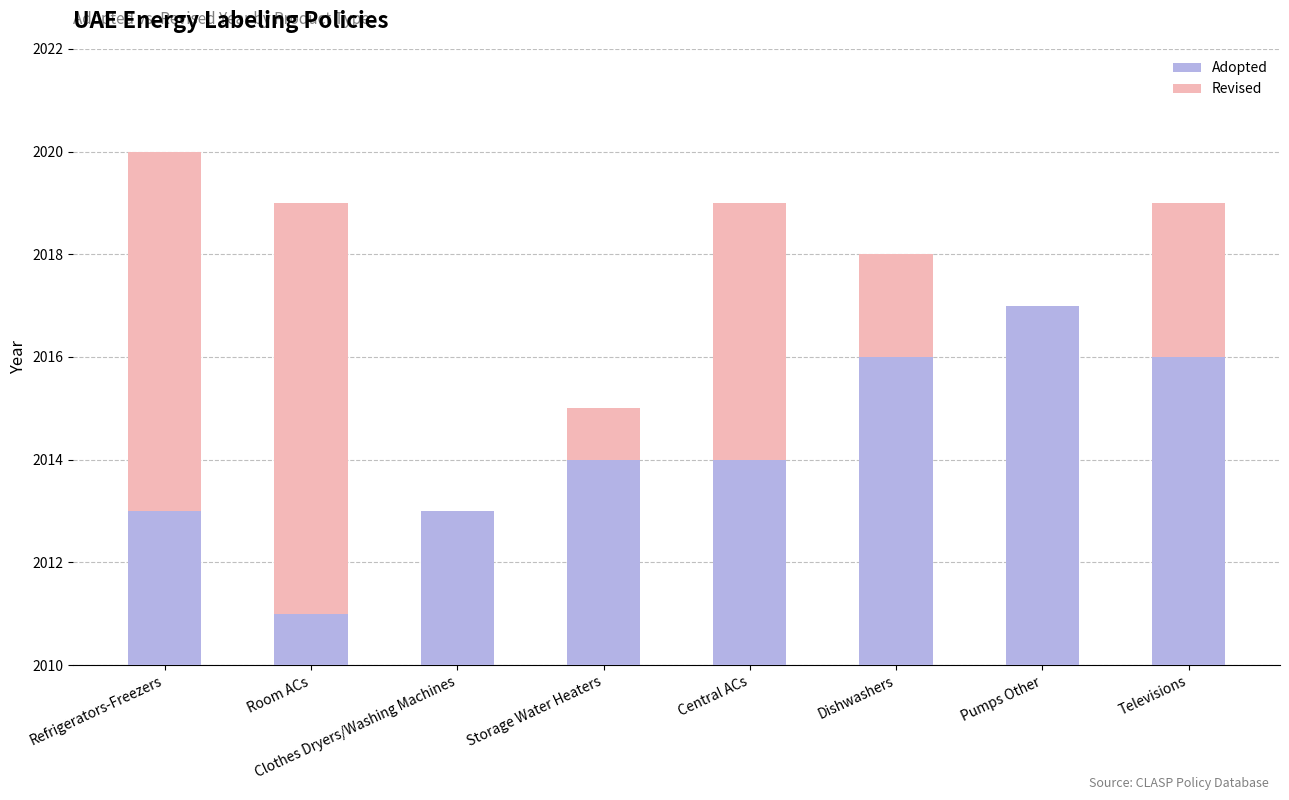

At Refrigerators-Freezers, list the series in order from smallest to largest.

Adopted, Revised